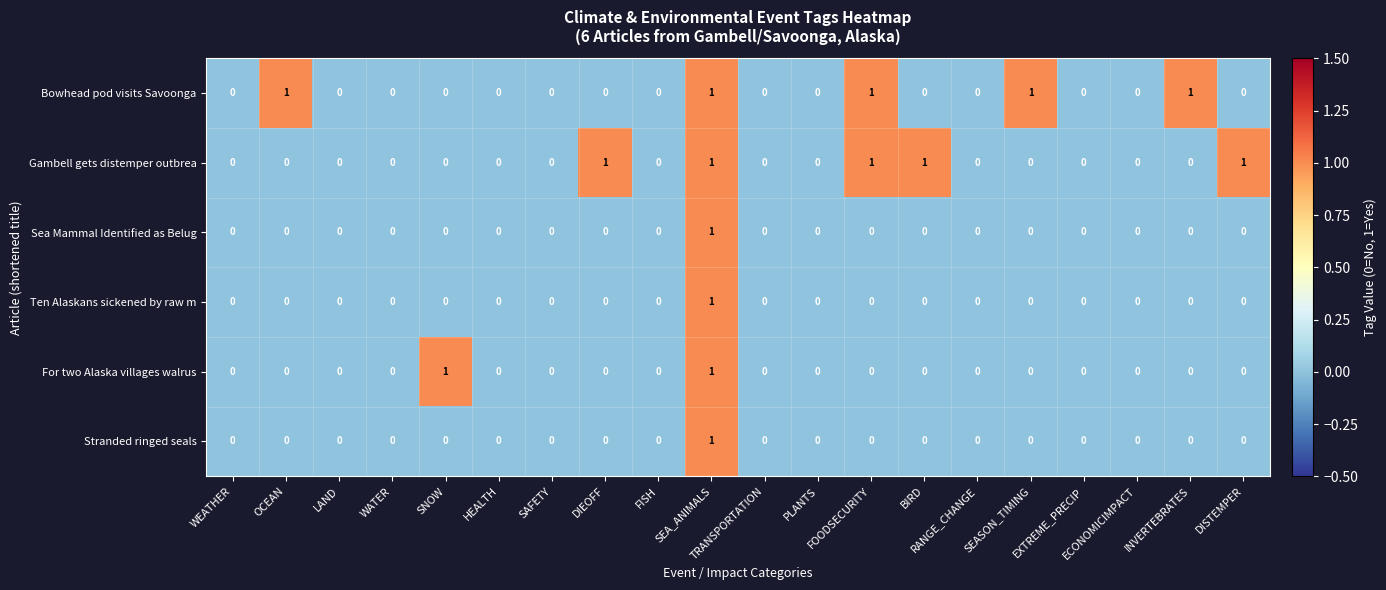

How many For two Alaska villages walrus values are between 0 and 1?

20